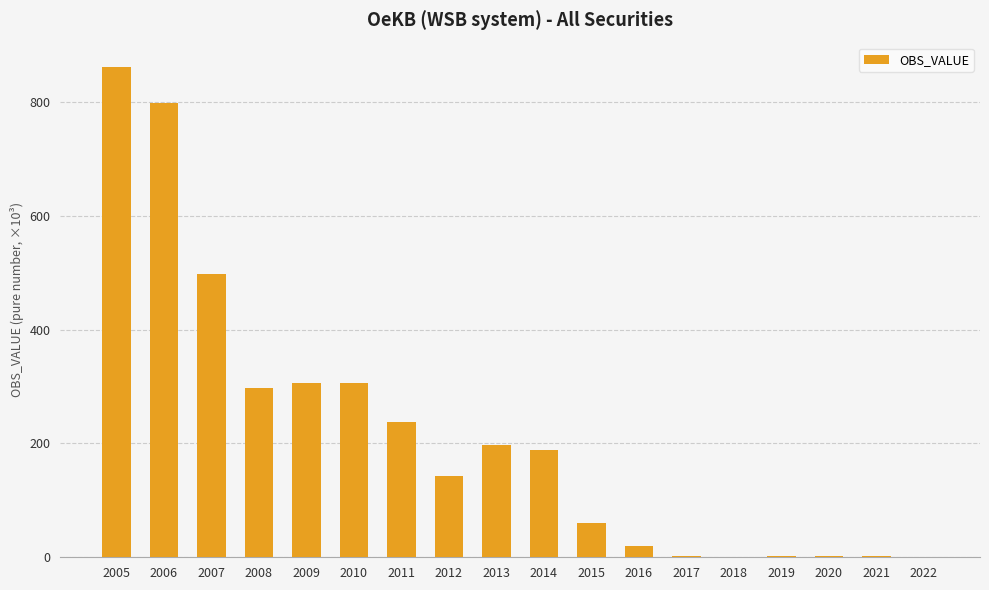

Count the number of categories in the chart.

18